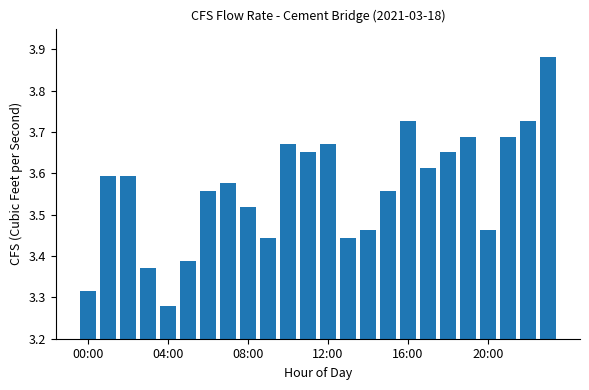

What is the difference between the maximum and minimum values?

0.6